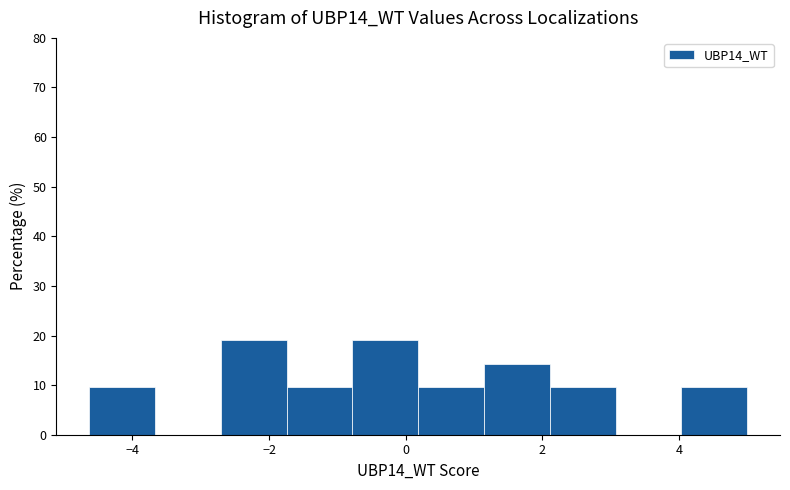

Reading left to right, transcribe this chart: for each bar, give the range it covers on the x-axis and its height. Neither the bar edges nor the heights are printed on the chart, so give them approximately, as read against the axes.

-4.6 to -3.6: 10
-3.6 to -2.8: 0
-2.8 to -1.8: 19
-1.8 to -0.8: 10
-0.8 to 0.2: 19
0.2 to 1.2: 10
1.2 to 2.2: 14
2.2 to 3.0: 10
3.0 to 4.0: 0
4.0 to 5.0: 10